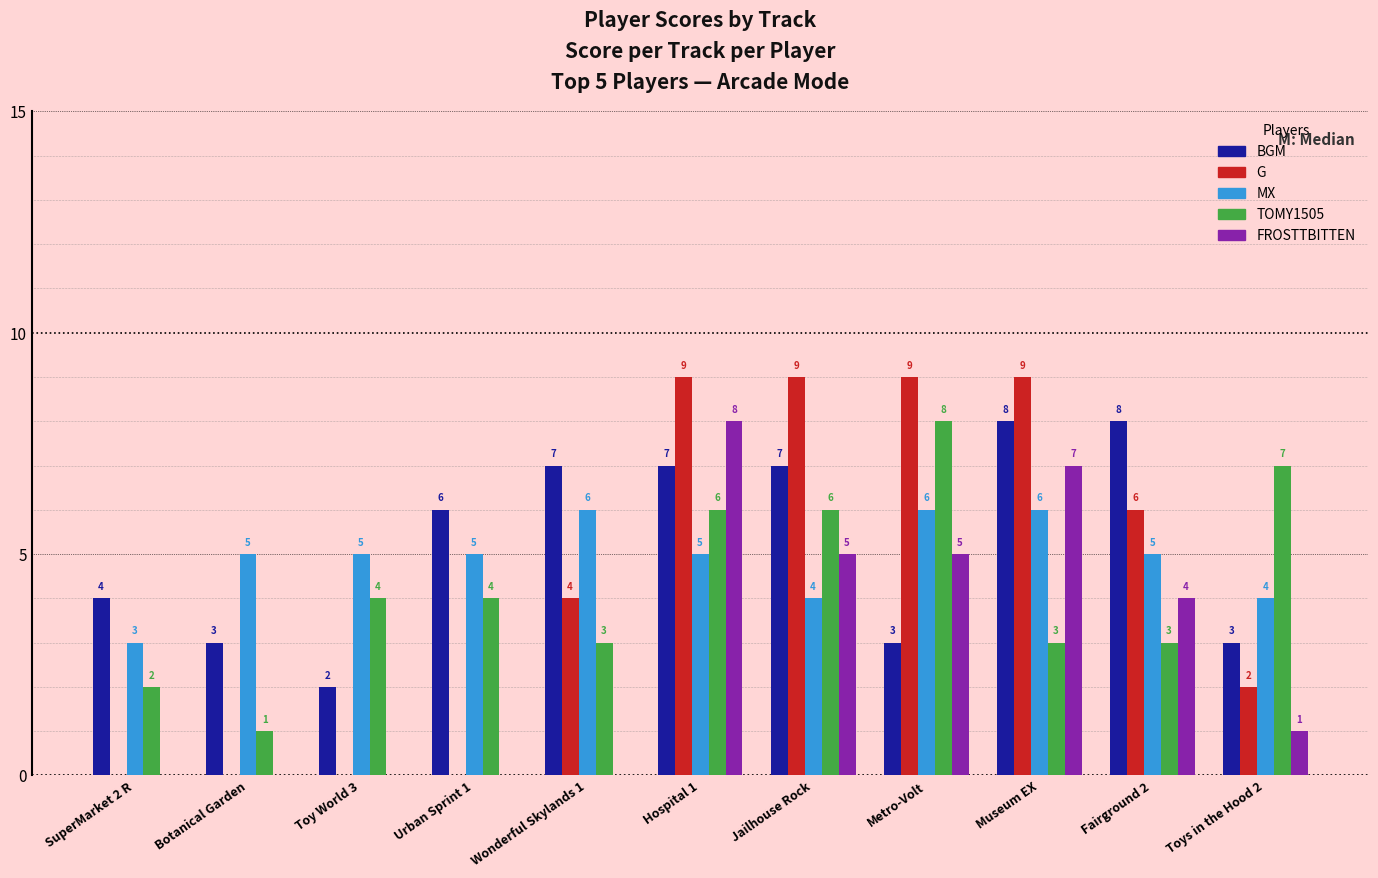

What are all the series names shown in the legend?

BGM, G, MX, TOMY1505, FROSTTBITTEN